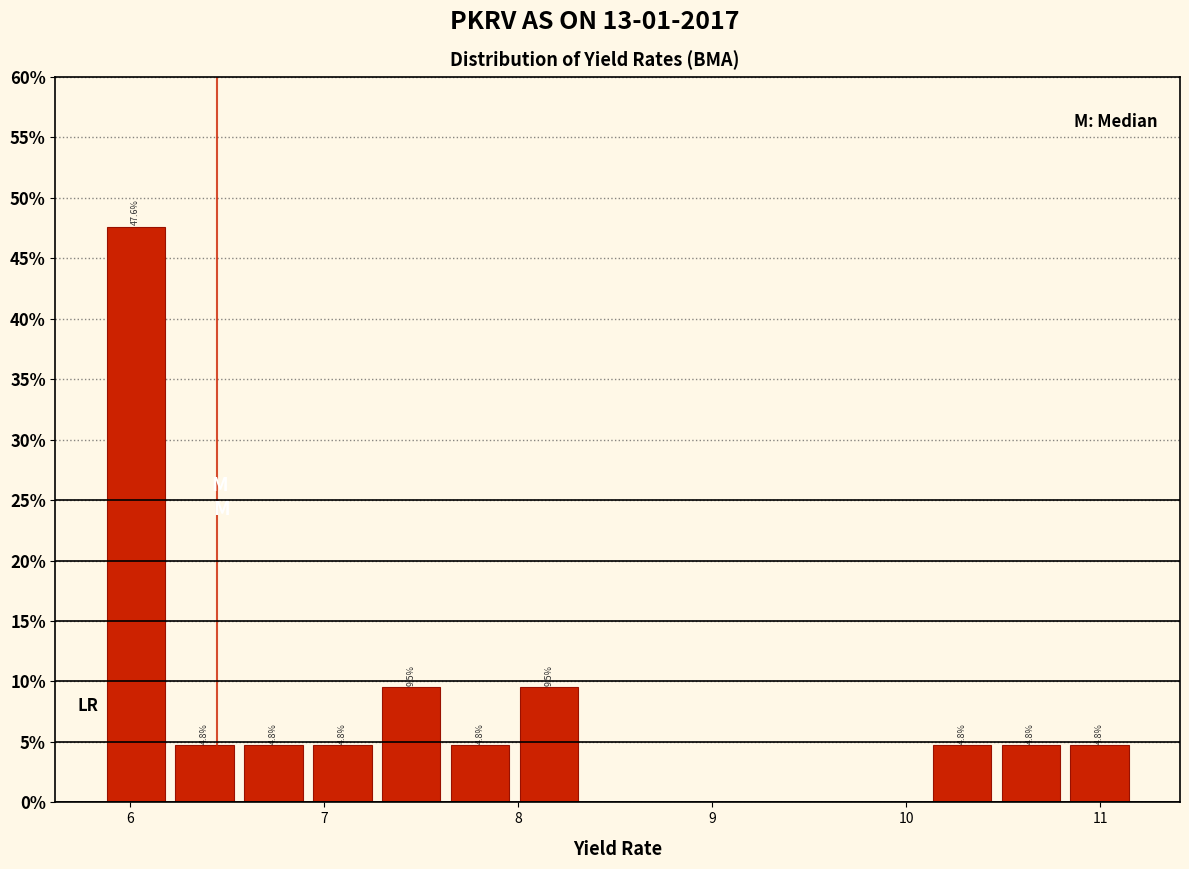

Around what value on the x-axis is the tallest bar? Give the approximate position of its centre, as read against the axis.

6.0